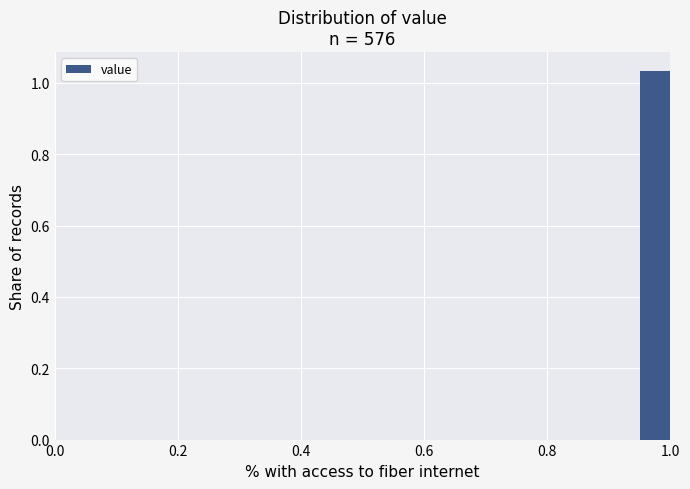

Around what value on the x-axis is the tallest bar? Give the approximate position of its centre, as read against the axis.

0.98